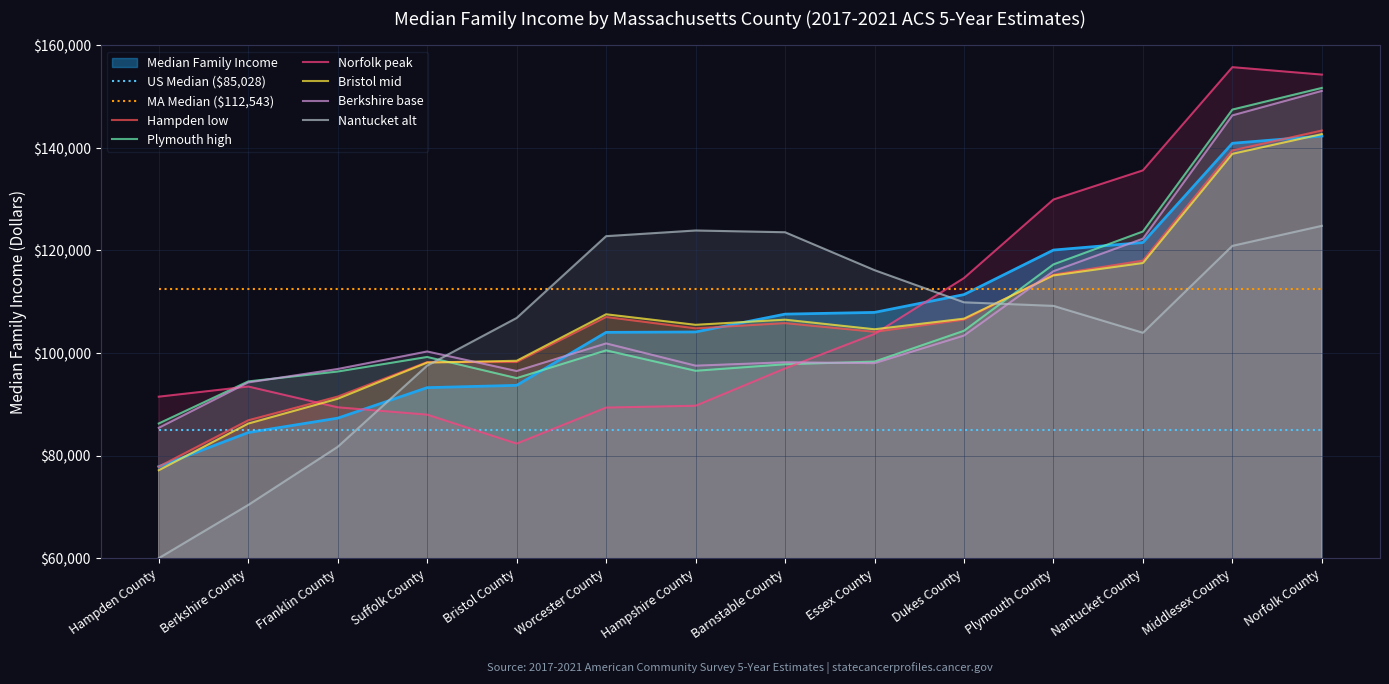

What is the average value?

106883